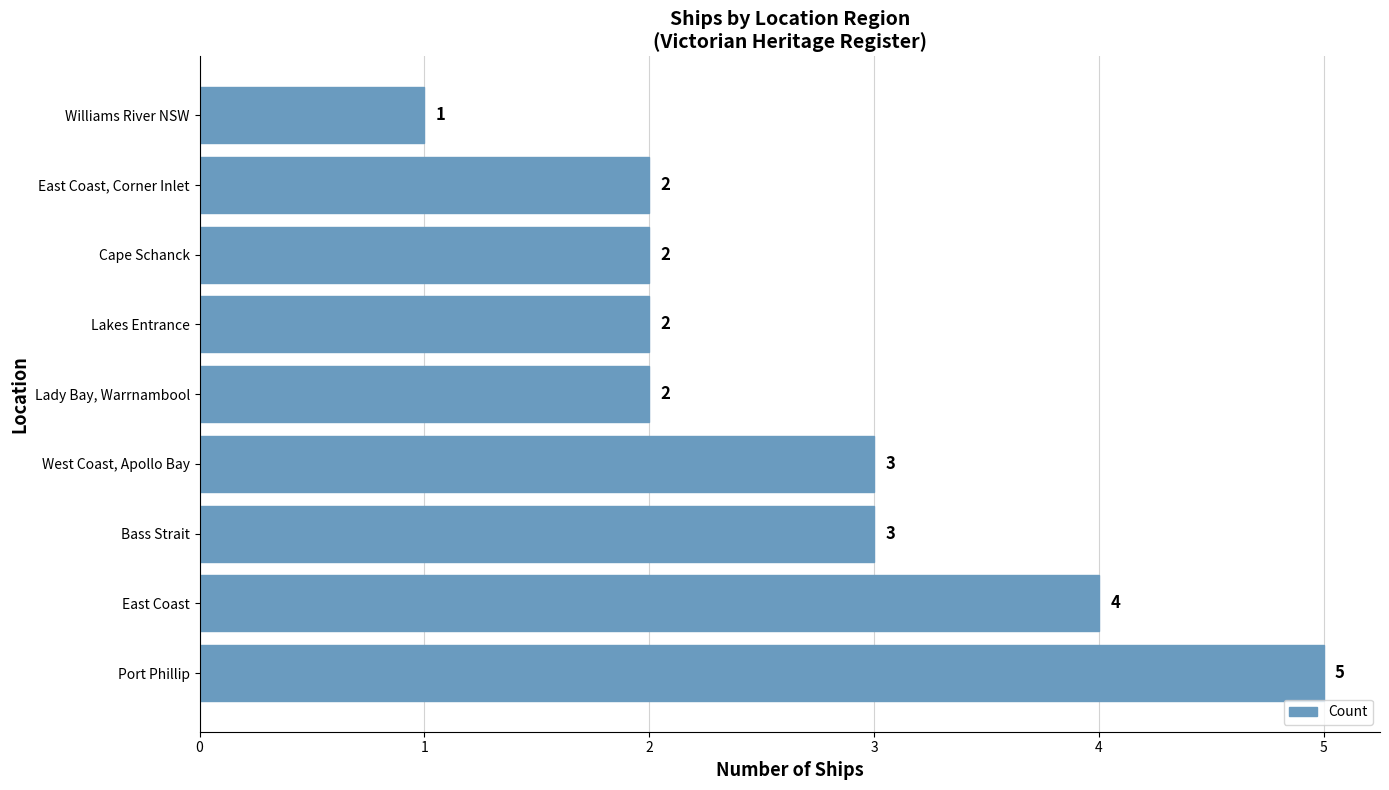

Between East Coast, Corner Inlet and East Coast, which is larger?

East Coast